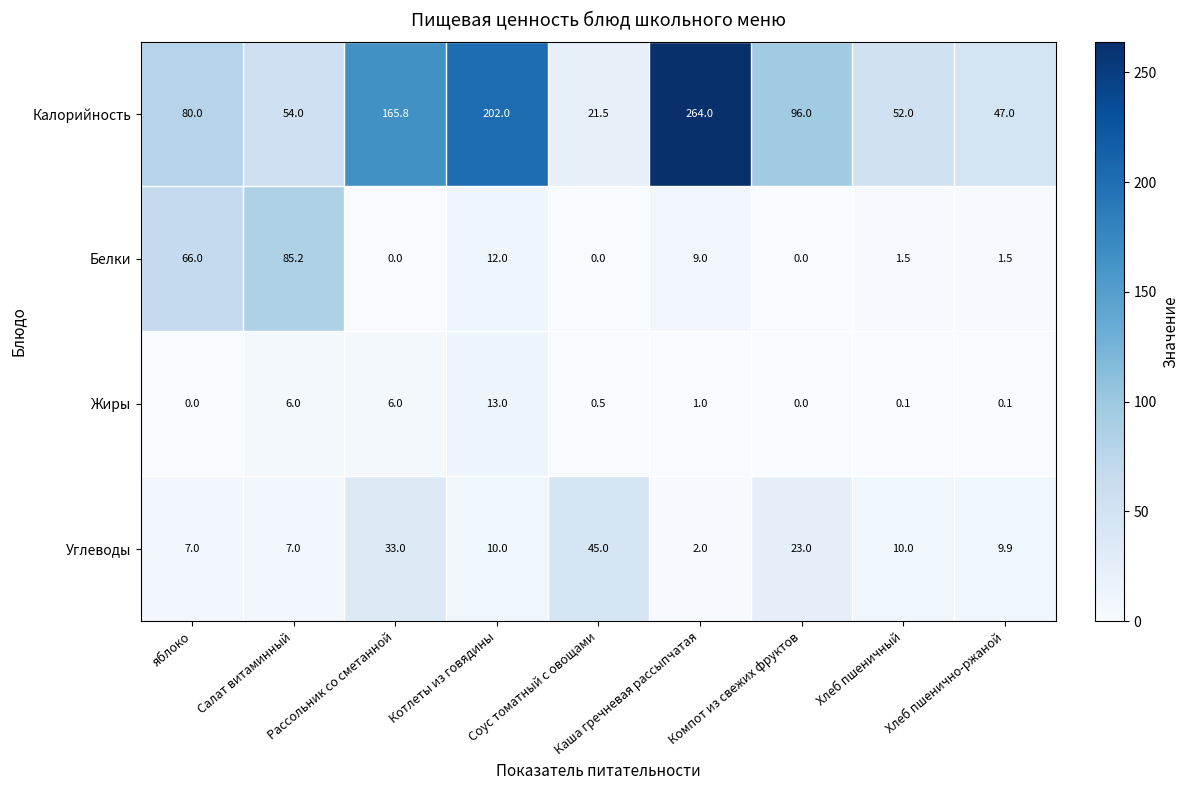

At how many categories does at least one series exceed 224?

1